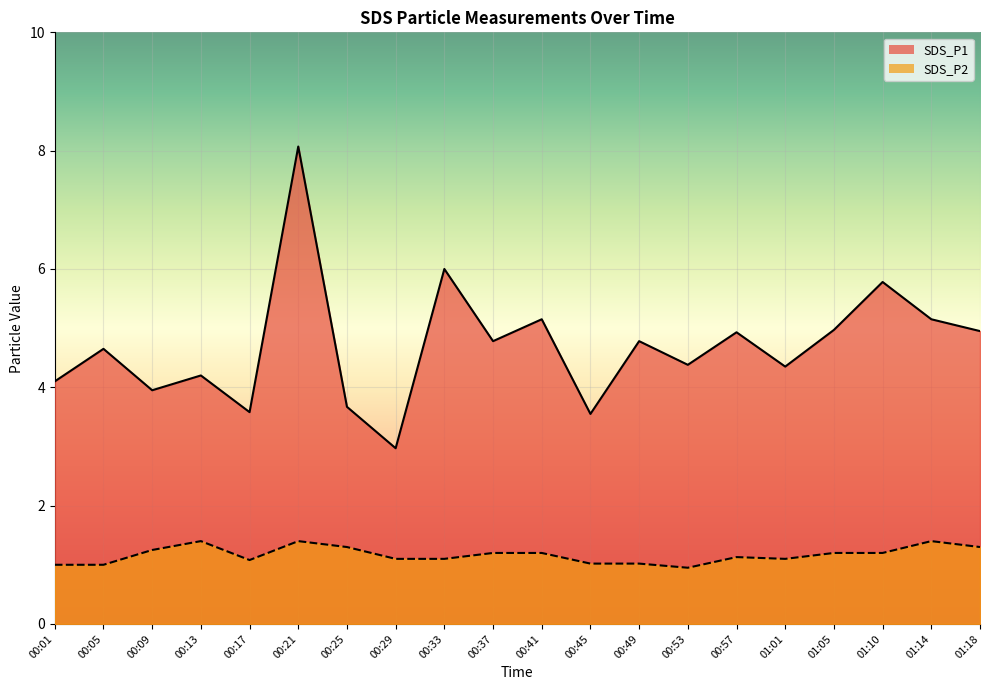

How many values in the SDS_P1 series exceed 4?

15